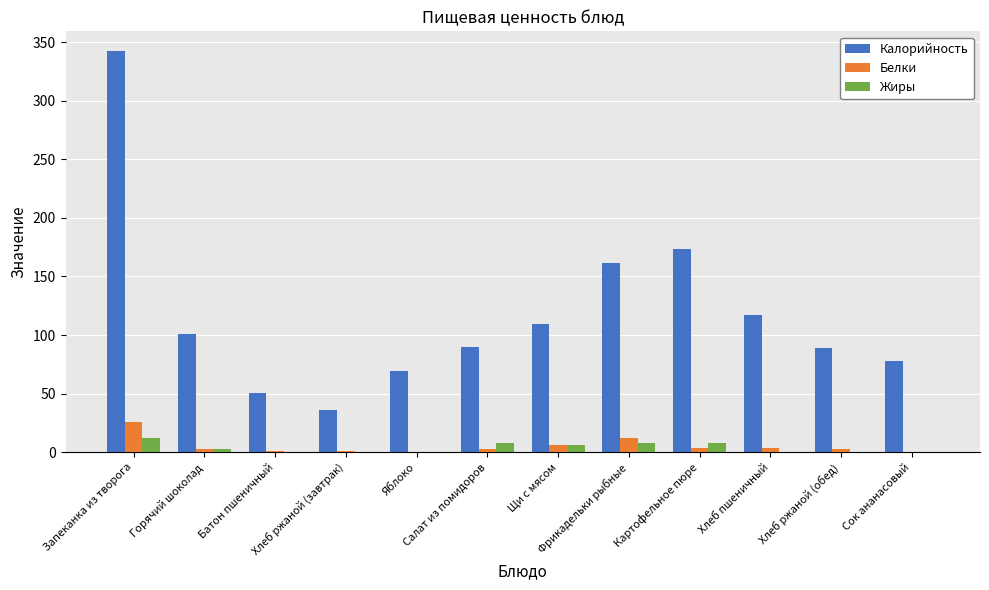

What is the maximum value for Жиры?

12.0